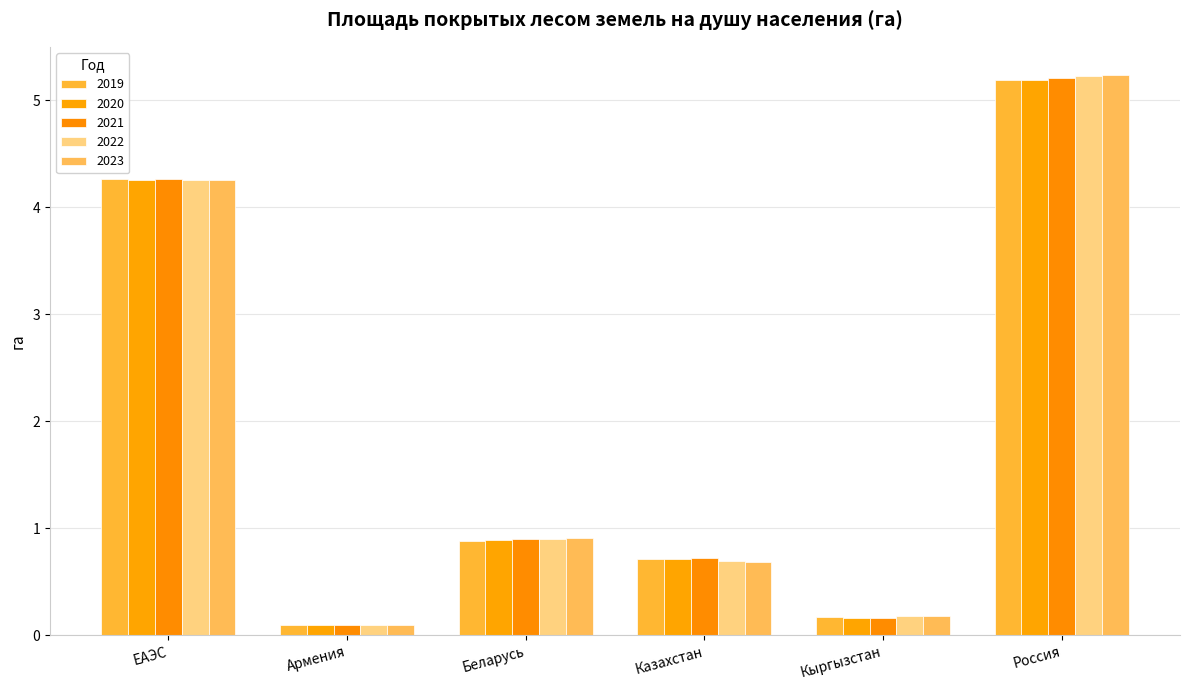

At which category is the sum across all series the highest?

Россия